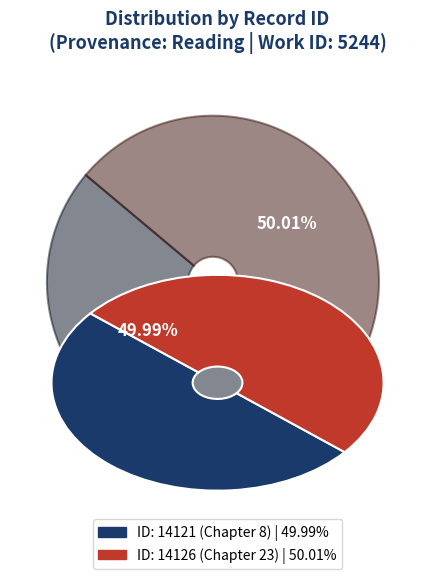

Does any single category account for the majority?

Yes